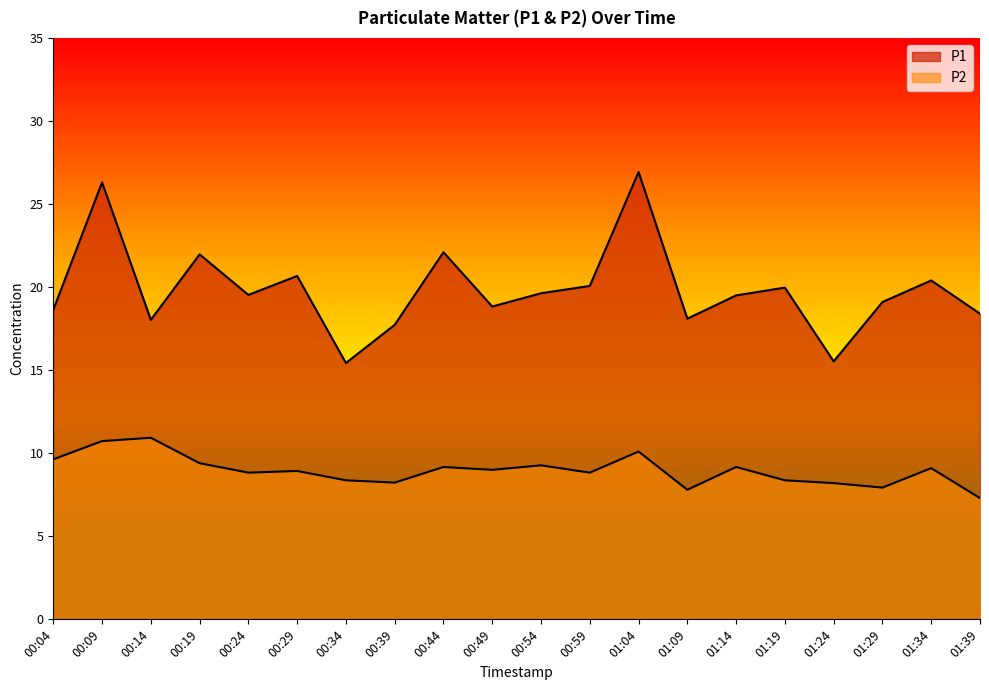

How many interior local valleys does the P1 series have?

6